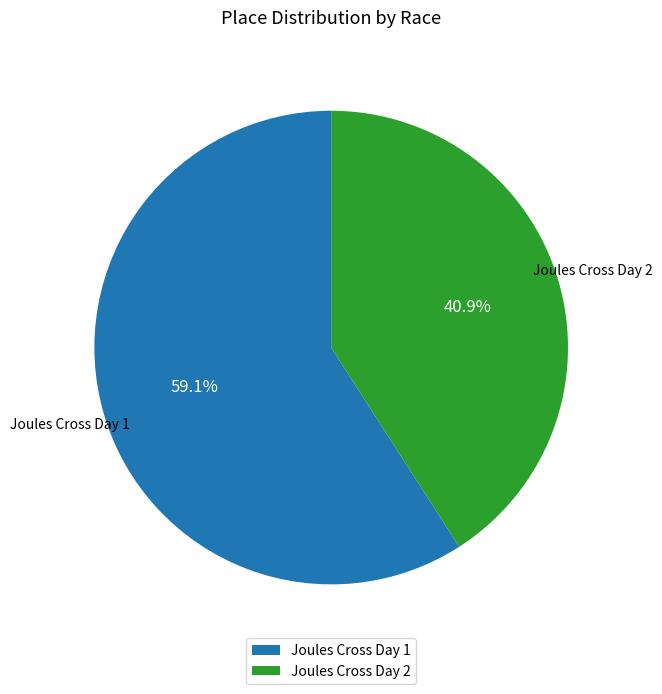

What percentage is NOT represented by Joules Cross Day 2?

59.1%